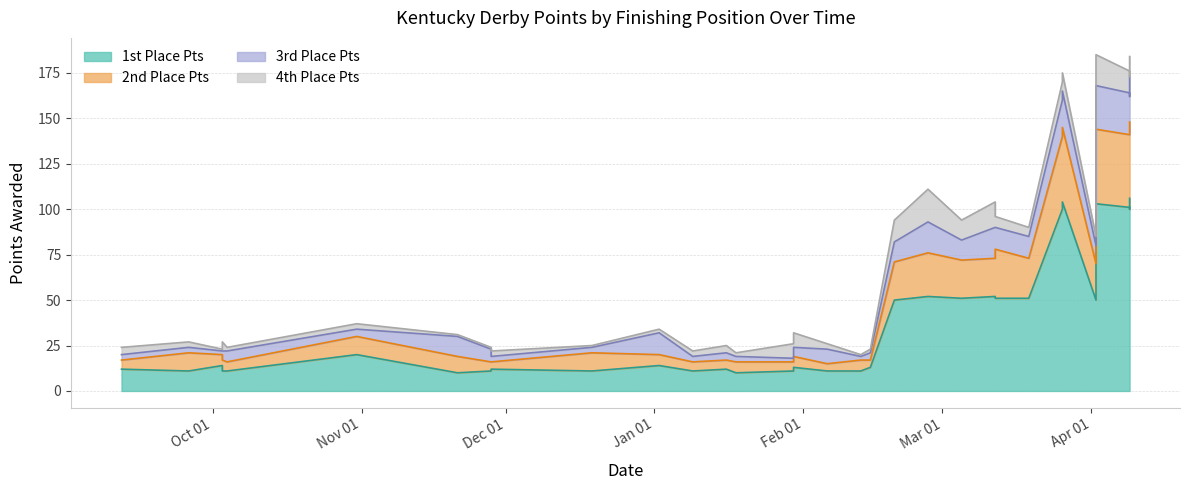

True or false: 2nd Place Pts and 1st Place Pts cross at least once.

False